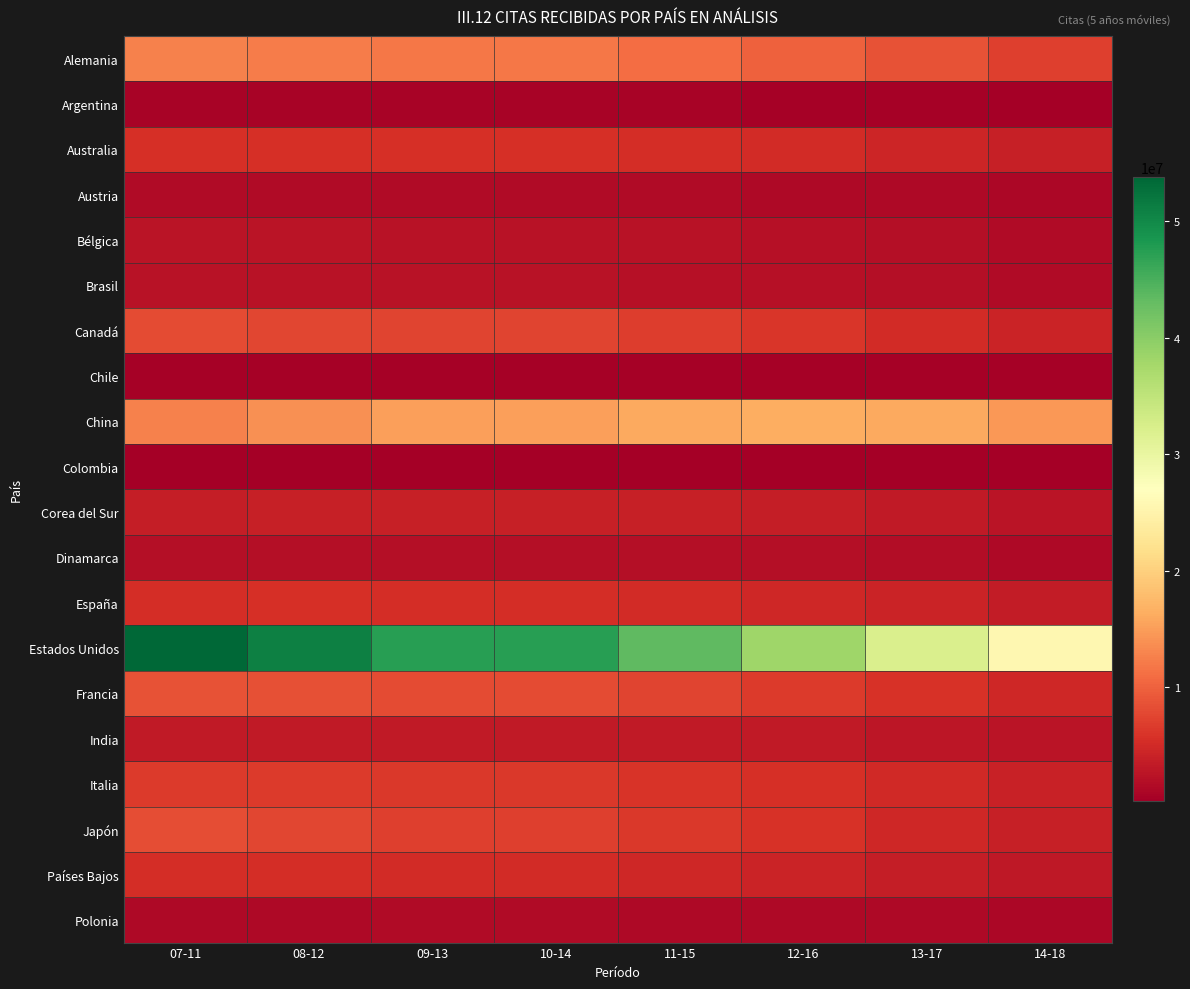

What is the total value across all series at 13-17?

105704547